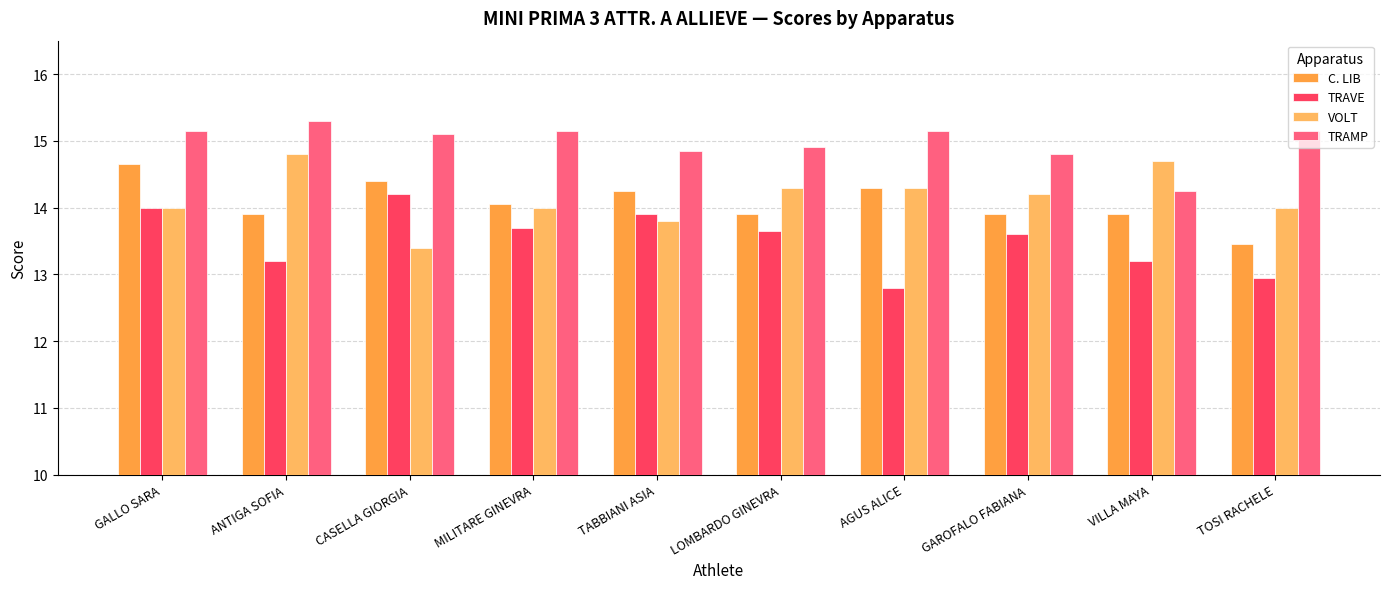

At which label does TRAVE reach its peak?

CASELLA GIORGIA